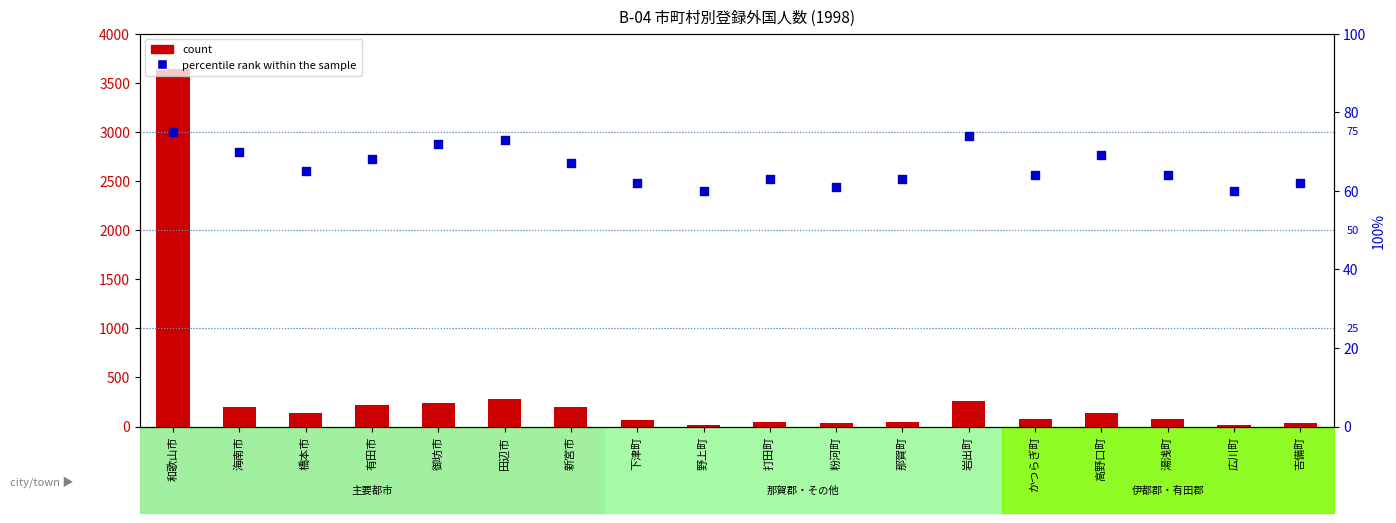

Is the value of count at 那賀町 greater than the value of percentile rank within the sample at 有田市?

No